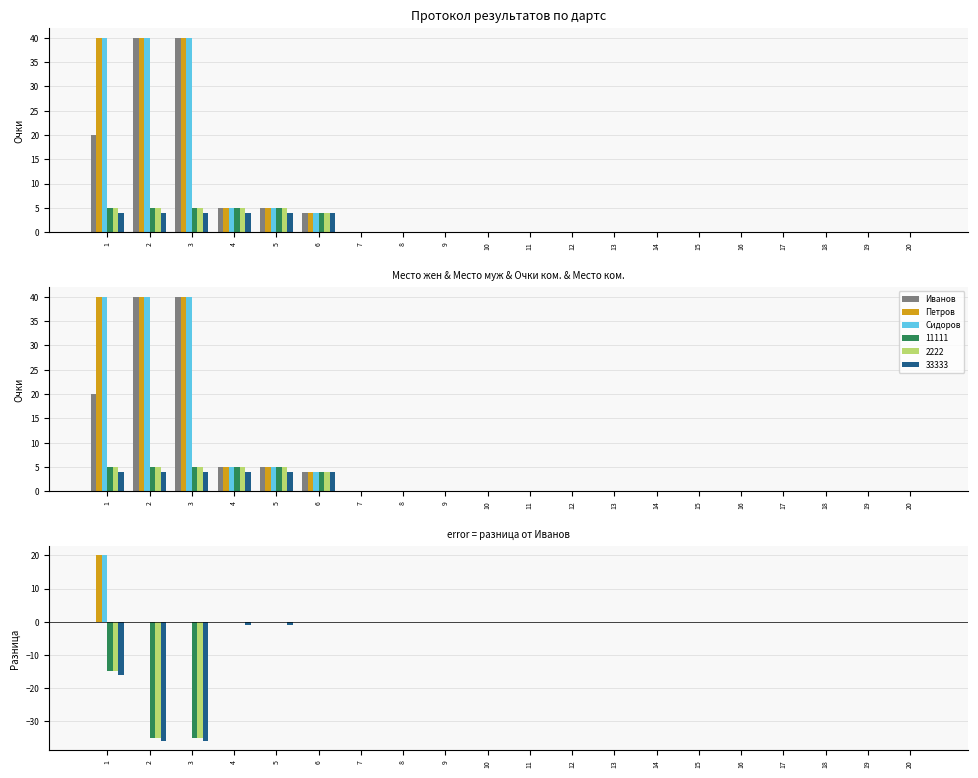

How many values in Петров are above zero?

1